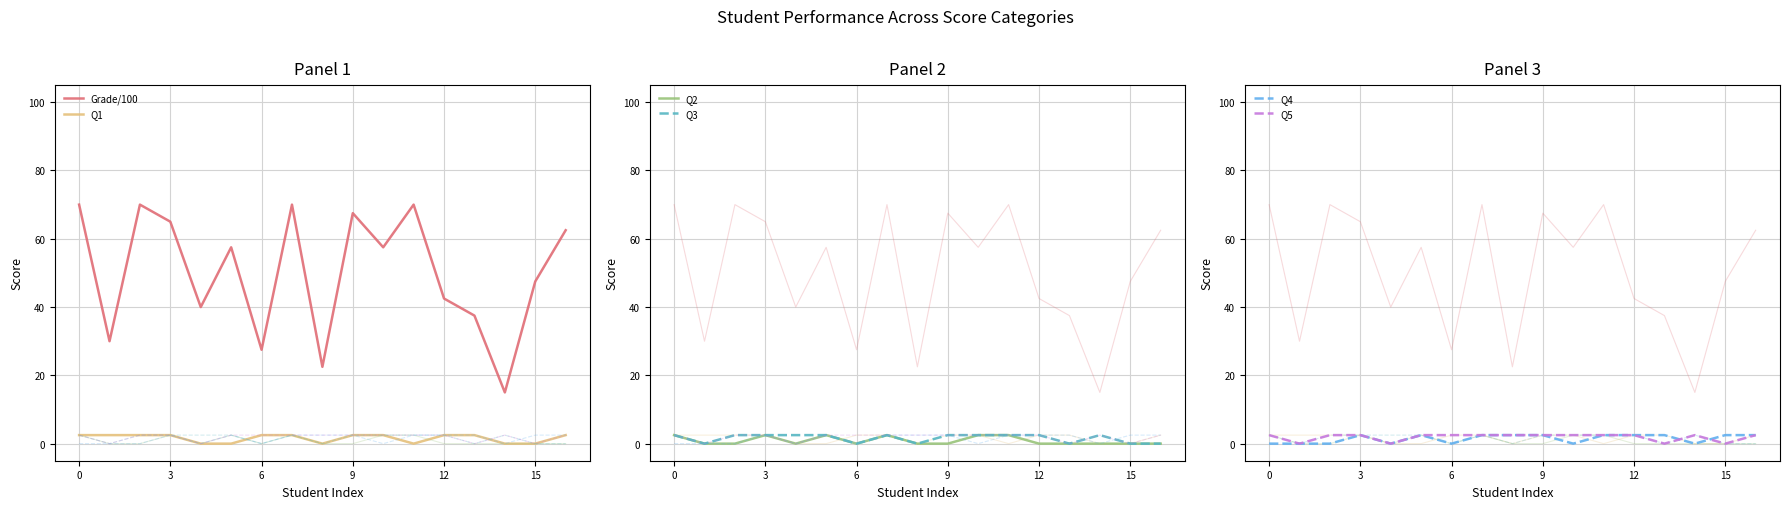

How many Q5 values are between 2 and 3?

13